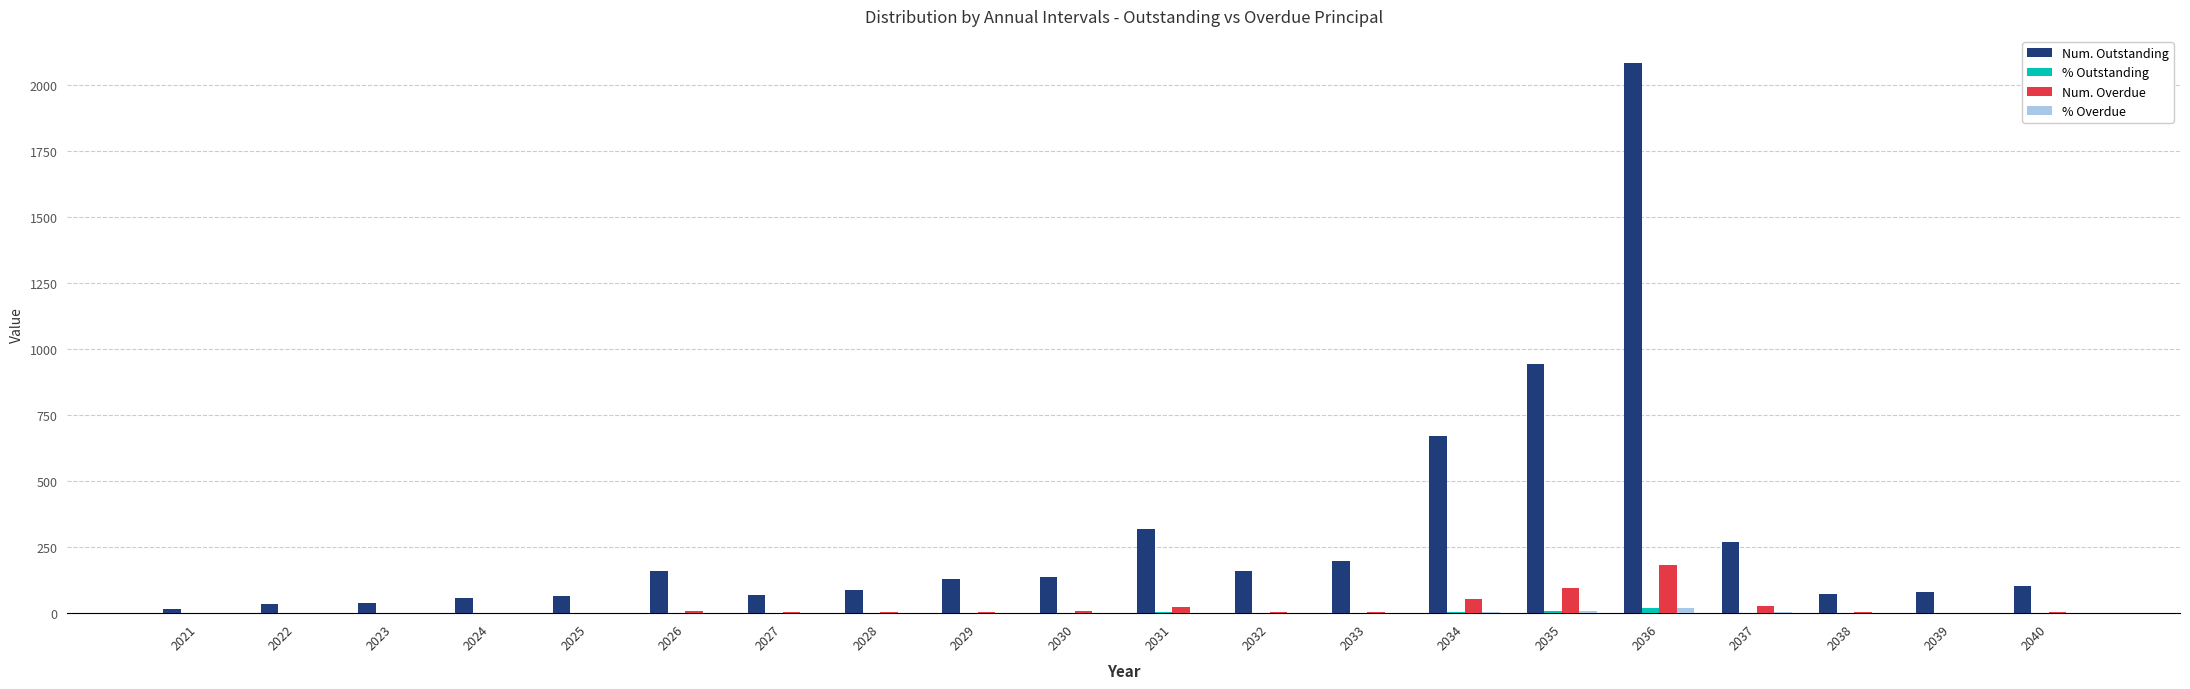

Count the number of data series in this chart.

4